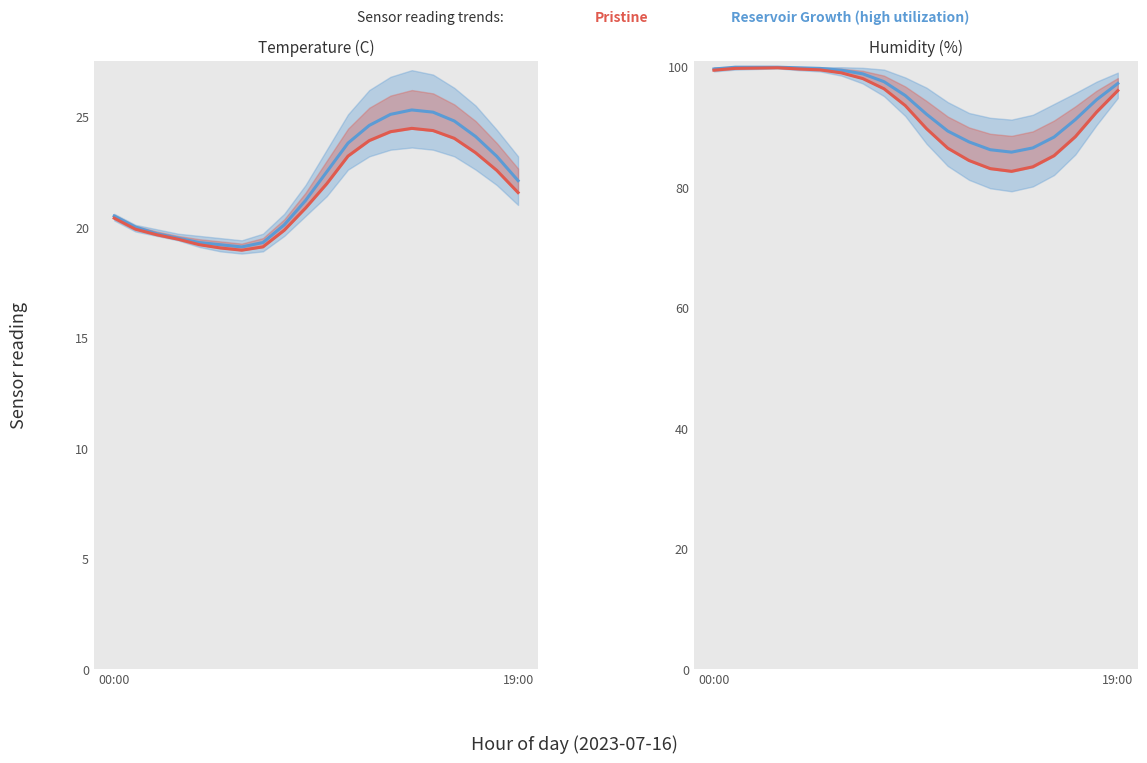

Is it true that Reservoir Growth (high utilization) equals 94.5 at 18?

True